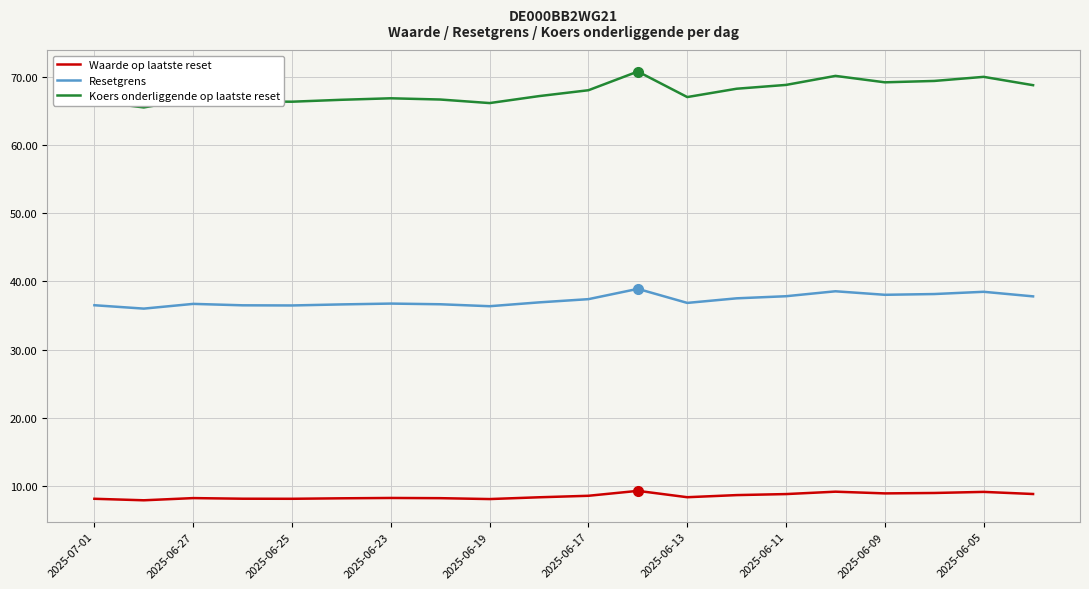

What is the difference between the maximum and minimum values in the Resetgrens series?

2.9